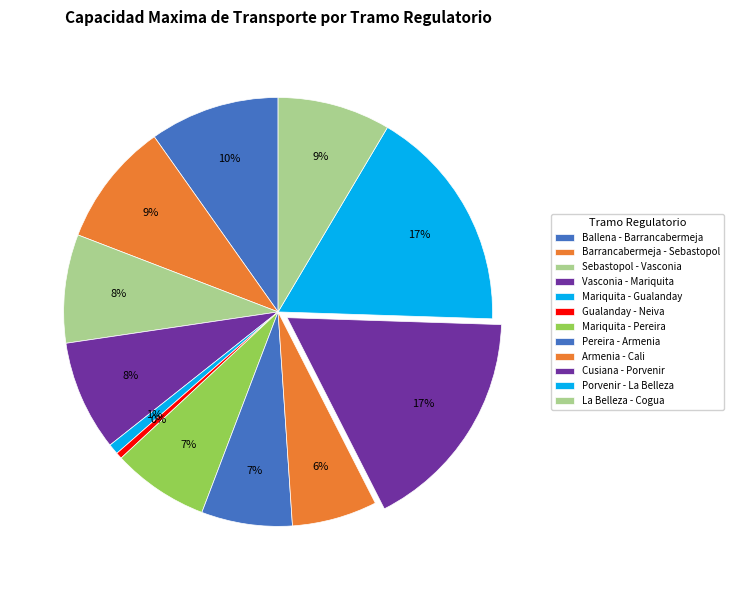

How much of the chart is everything except Mariquita - Pereira?

92.7%